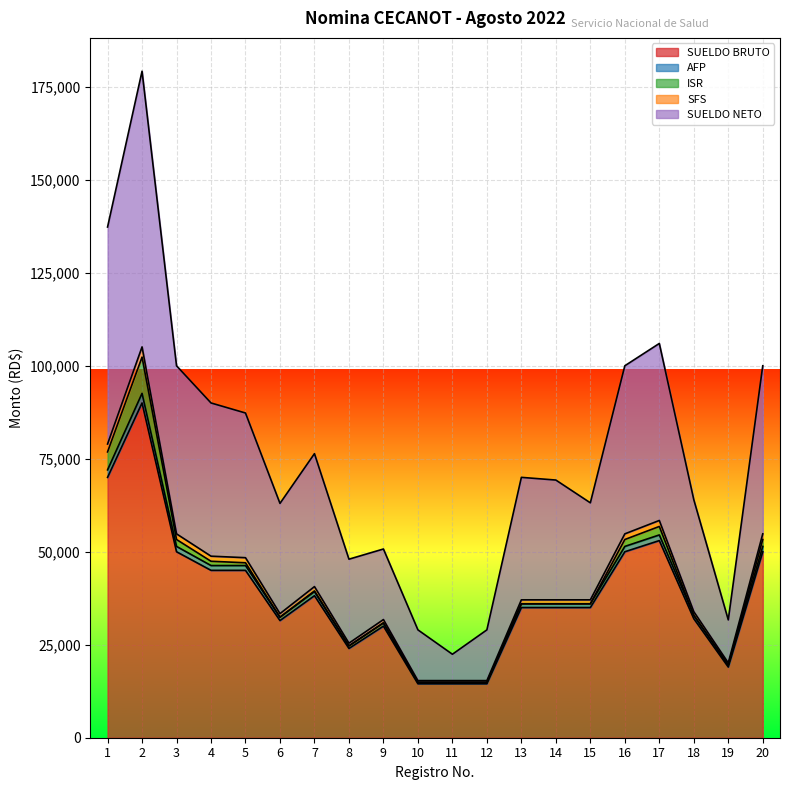

True or false: SFS and SUELDO BRUTO cross at least once.

False